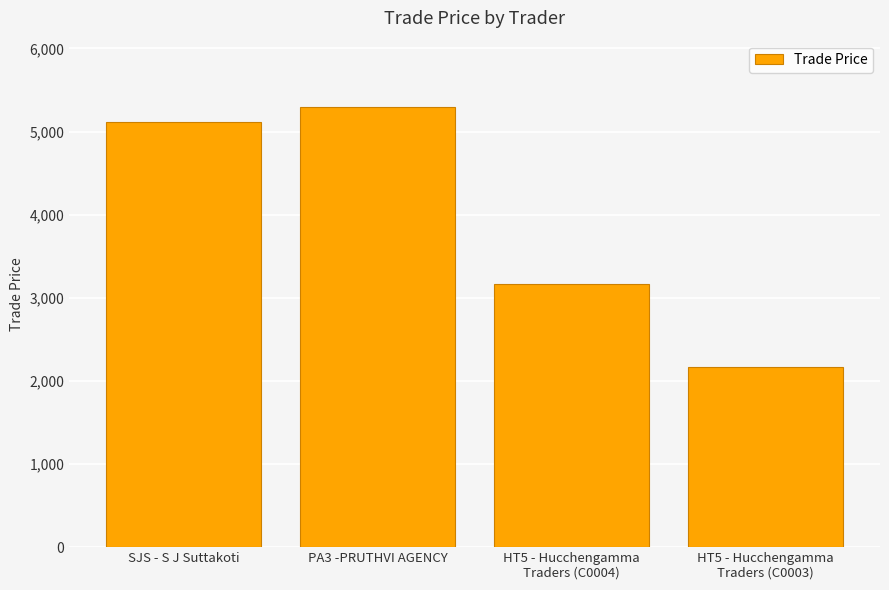

Which category has the highest value across all series?

PA3 -PRUTHVI AGENCY